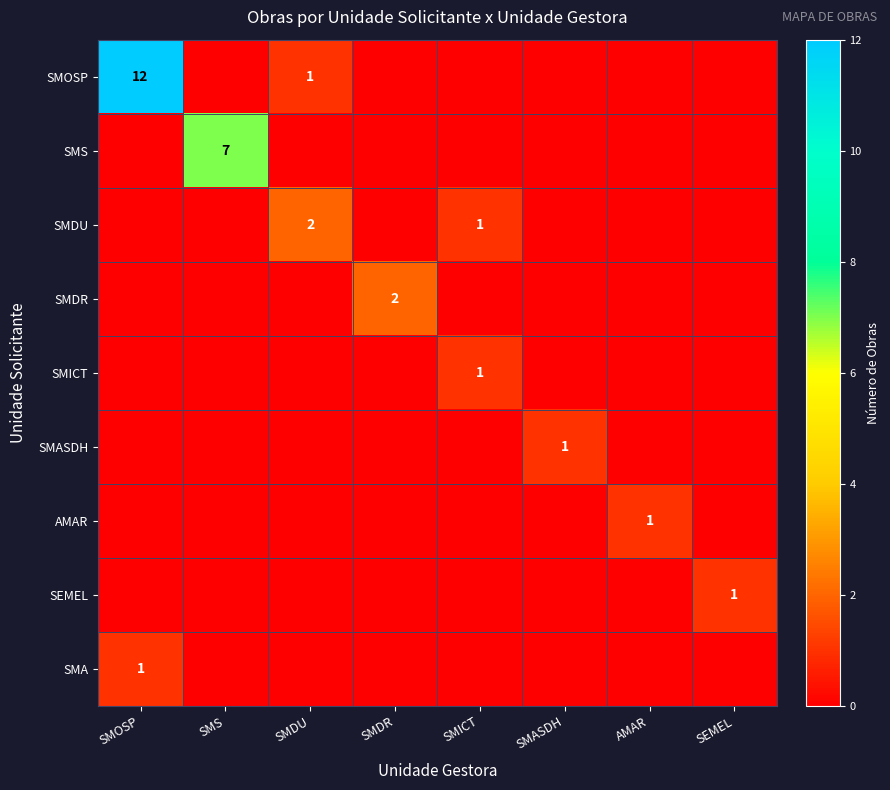

The SMS series shows 7 at SMS. True or false?

True